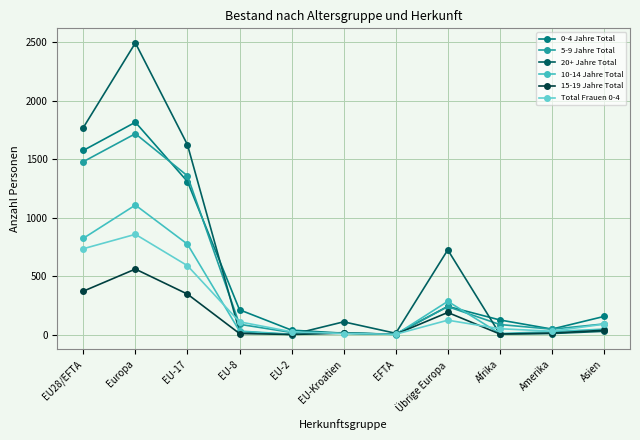

Count the number of data series in this chart.

6